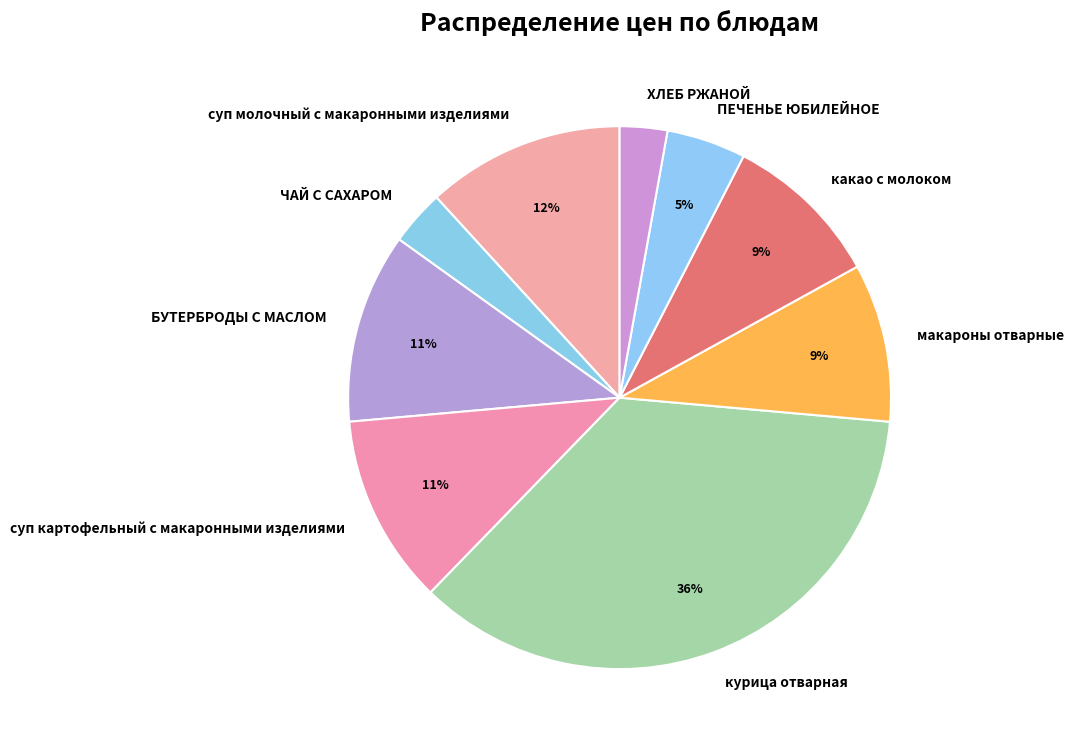

To the nearest percent, what portion does ПЕЧЕНЬЕ ЮБИЛЕЙНОЕ represent?

5%